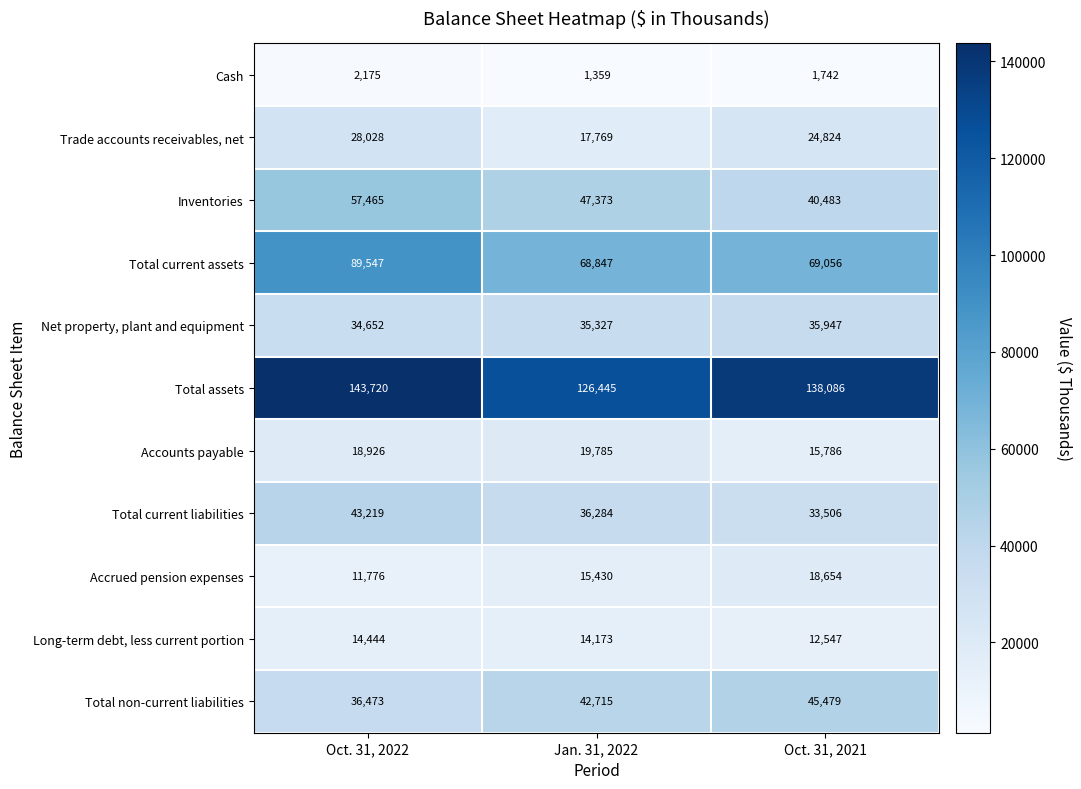

Which series has the widest spread of values?

Total current assets